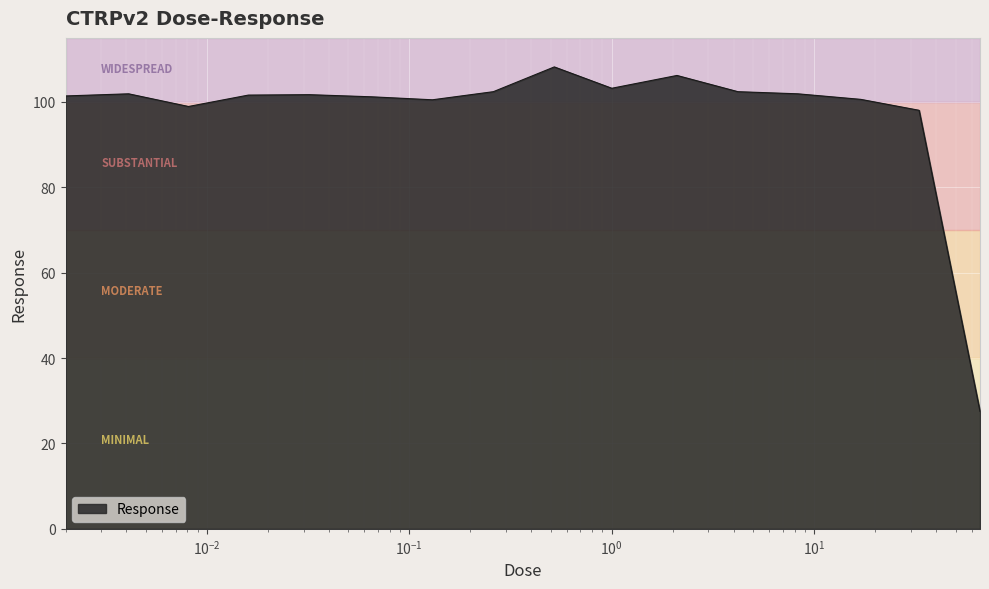

What is the difference between the maximum and minimum values?

80.7